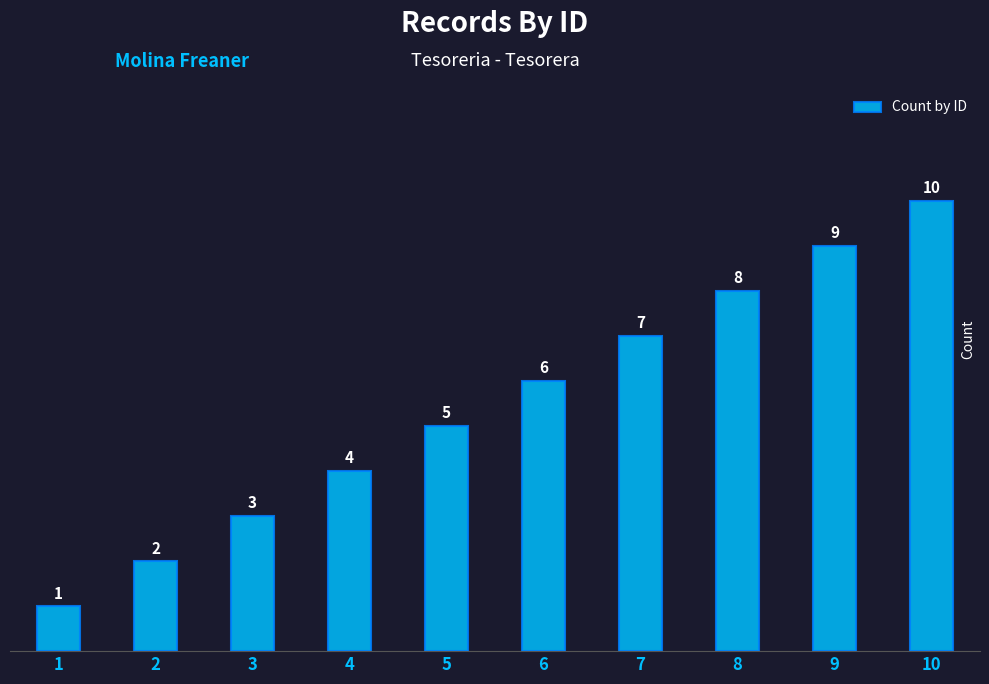

Reading left to right, what are all the values shown in this chart?

1	2	3	4	5	6	7	8	9	10